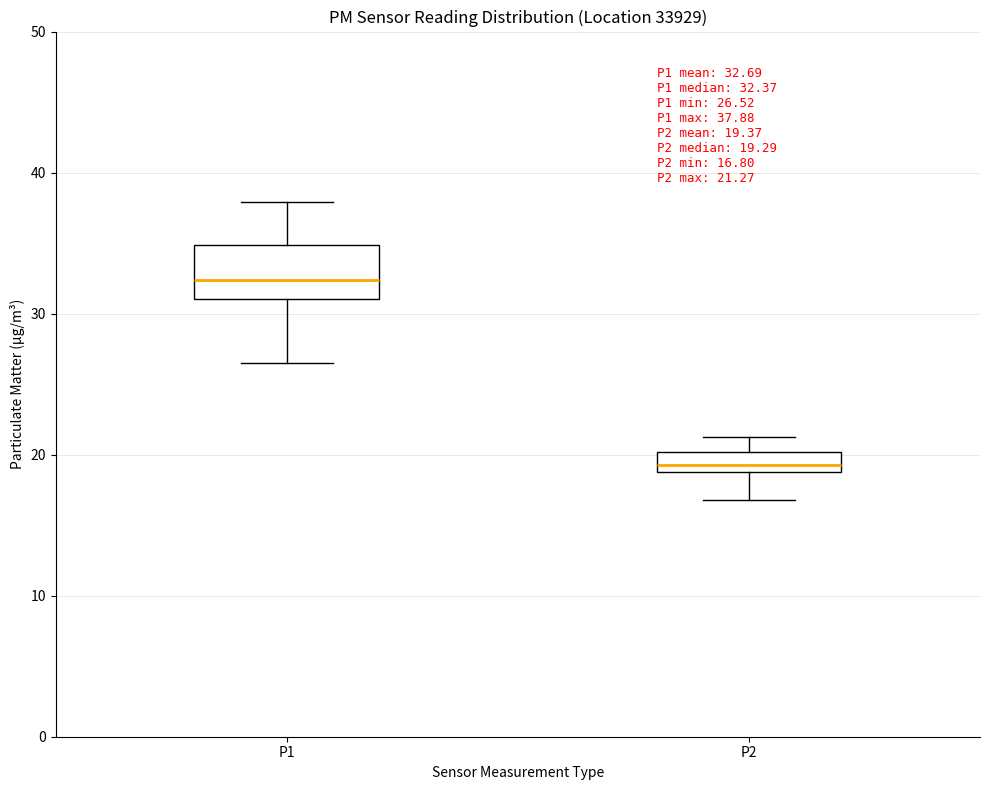

Which box's median line is the lowest?

P2